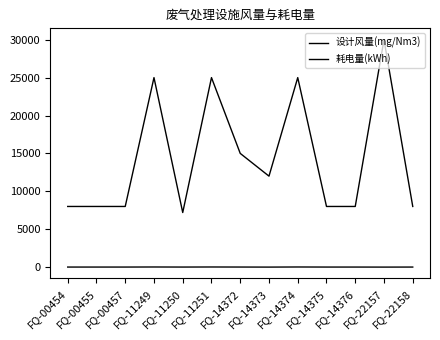

The 耗电量(kWh) series shows 23.8 at FQ-14374. True or false?

False